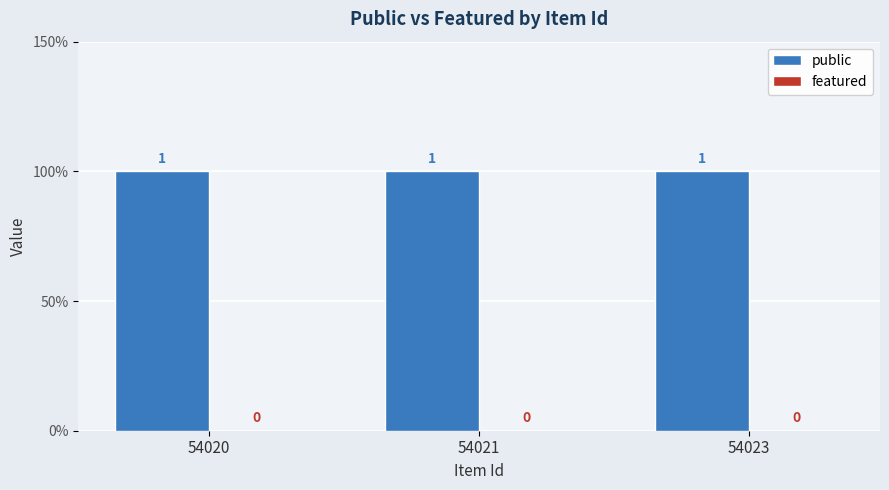

The value of public at 54023 is 1. True or false?

True